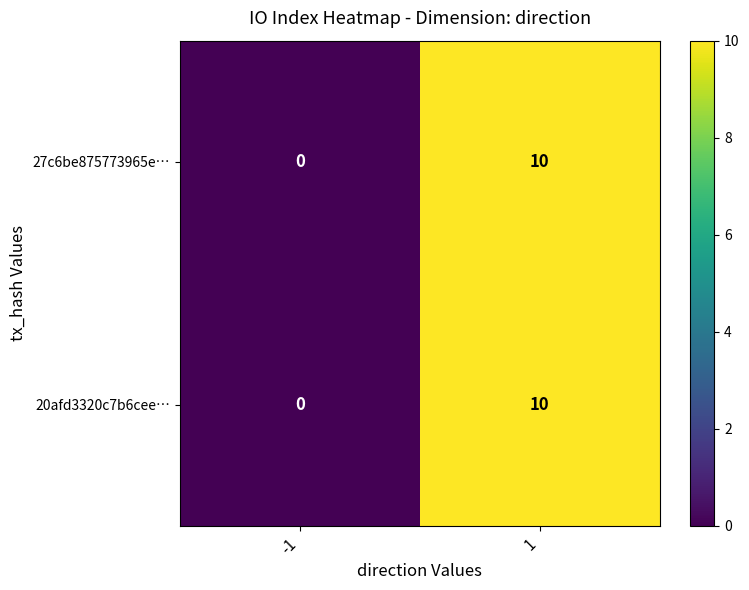

What is the maximum value shown in the chart?

10